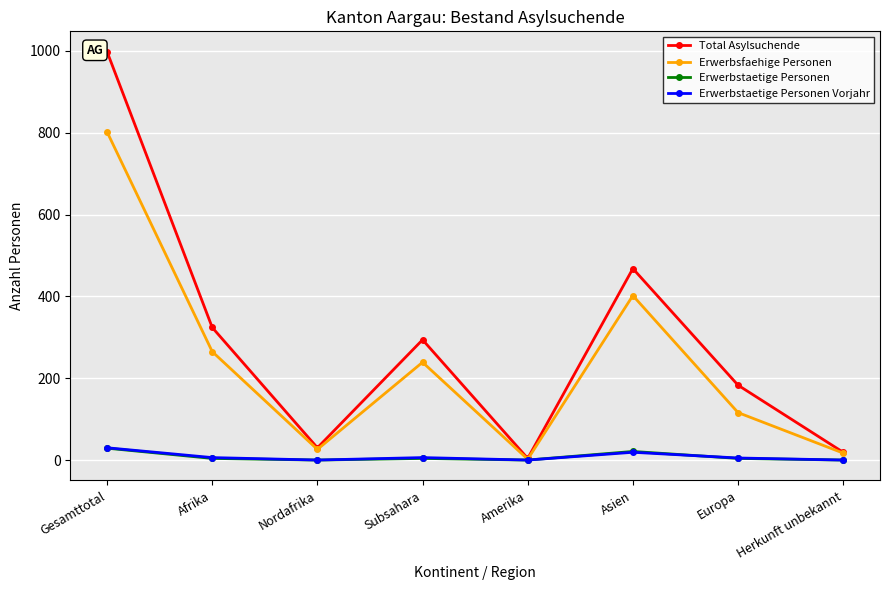

What is the sum of all Erwerbstaetige Personen Vorjahr values?

66